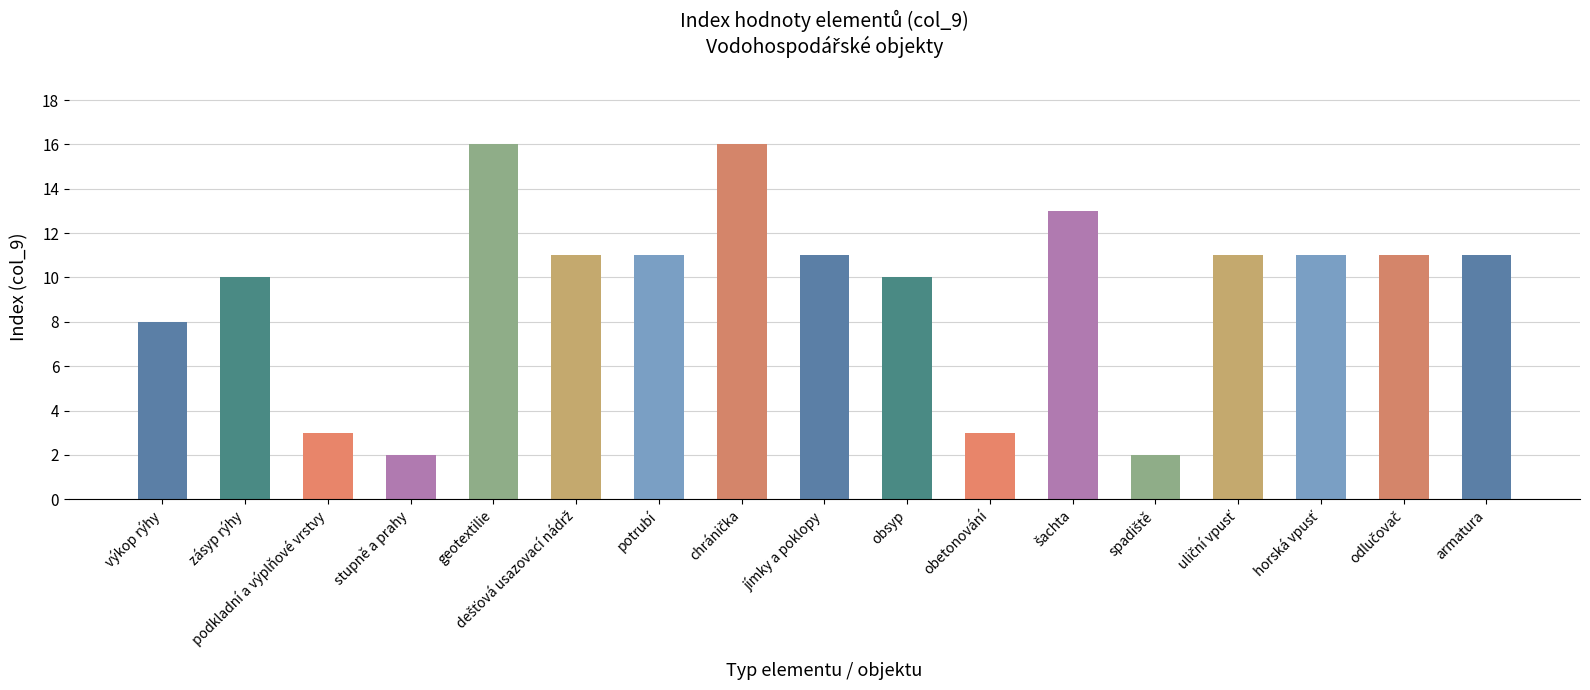

What is the difference between the maximum and second lowest values?

14